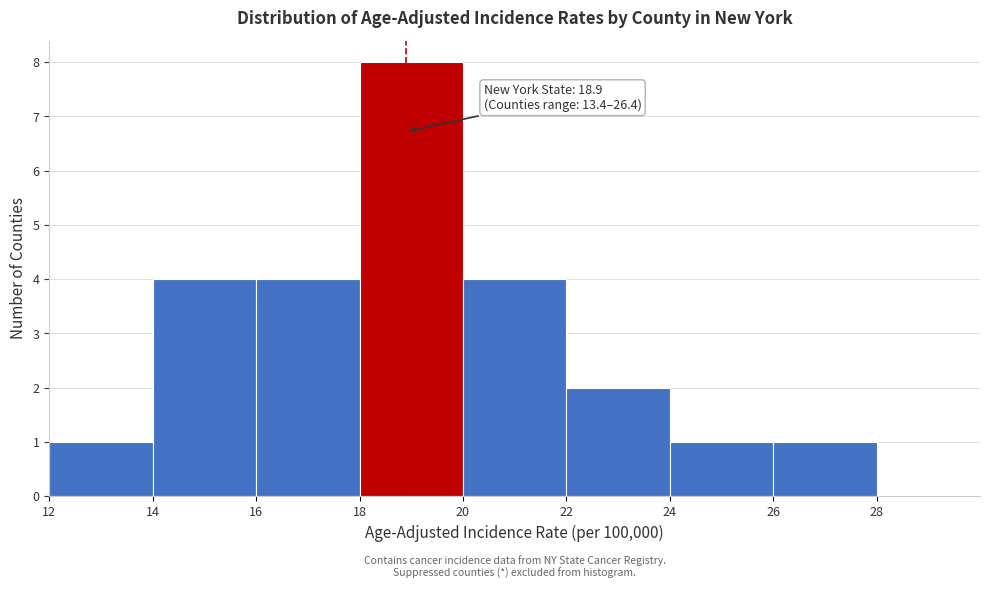

Over which range of the x-axis is the bar tallest?

18 to 20